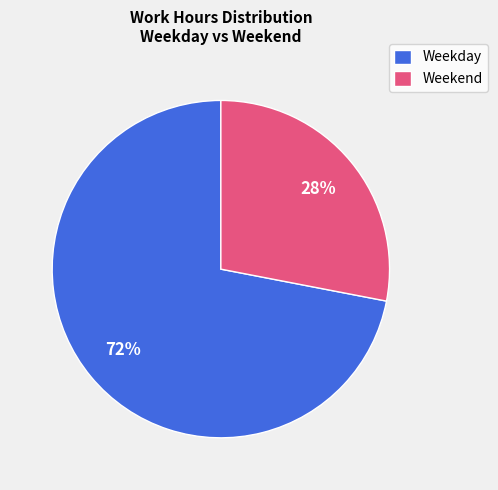

What percentage is the Weekend slice, to the nearest percent?

28%